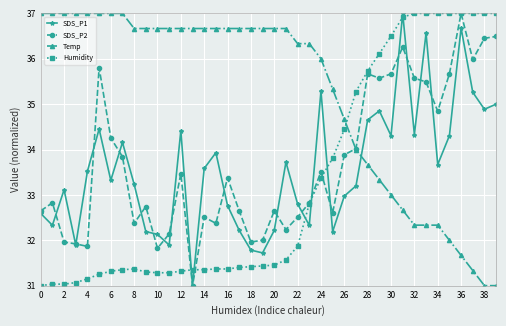

After their last crossing, which series has the higher values: Temp or Humidity?

Humidity